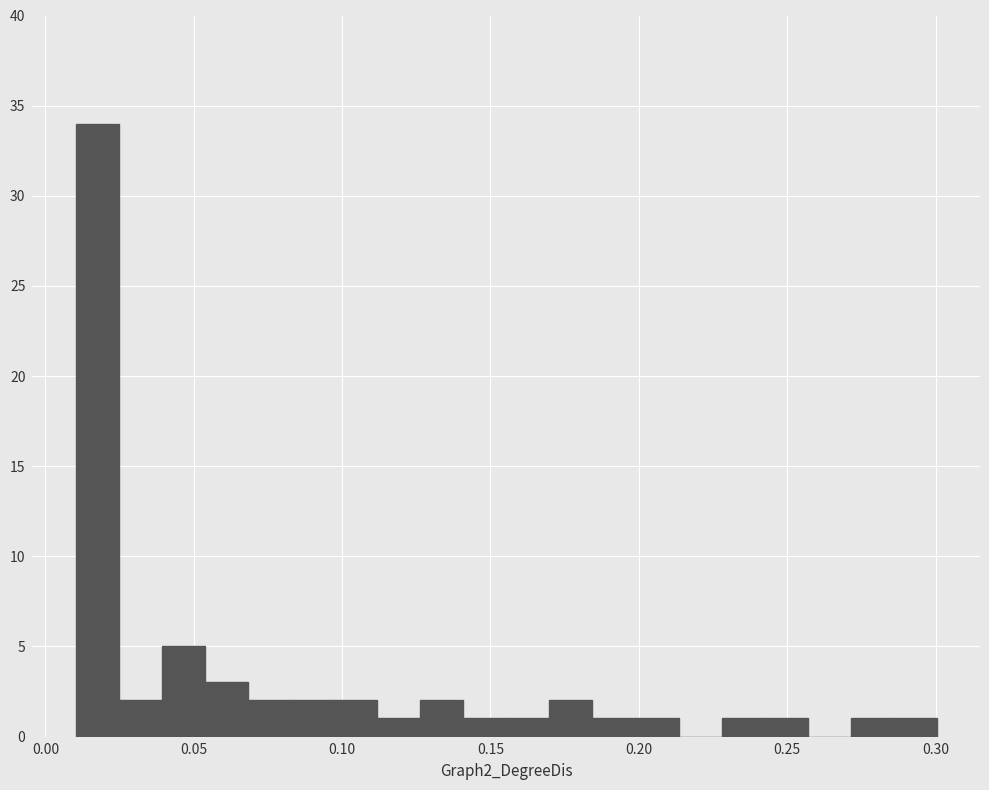

Around what value on the x-axis is the tallest bar? Give the approximate position of its centre, as read against the axis.

0.015